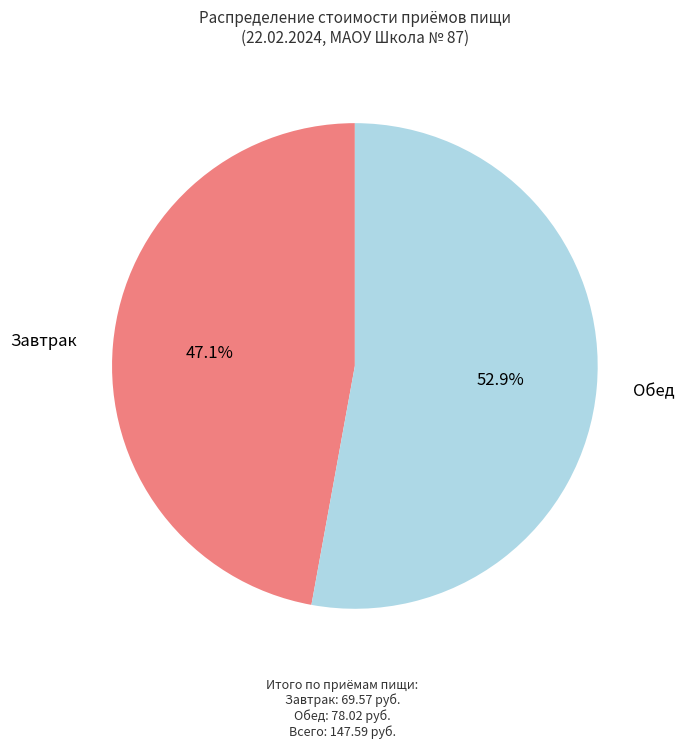

To the nearest percent, what is the combined percentage of Обед and Завтрак?

100%